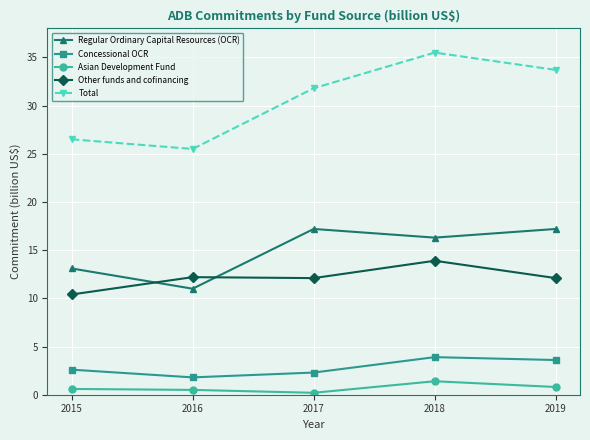

Rank the categories by Total value from highest to lowest.

2018, 2019, 2017, 2015, 2016